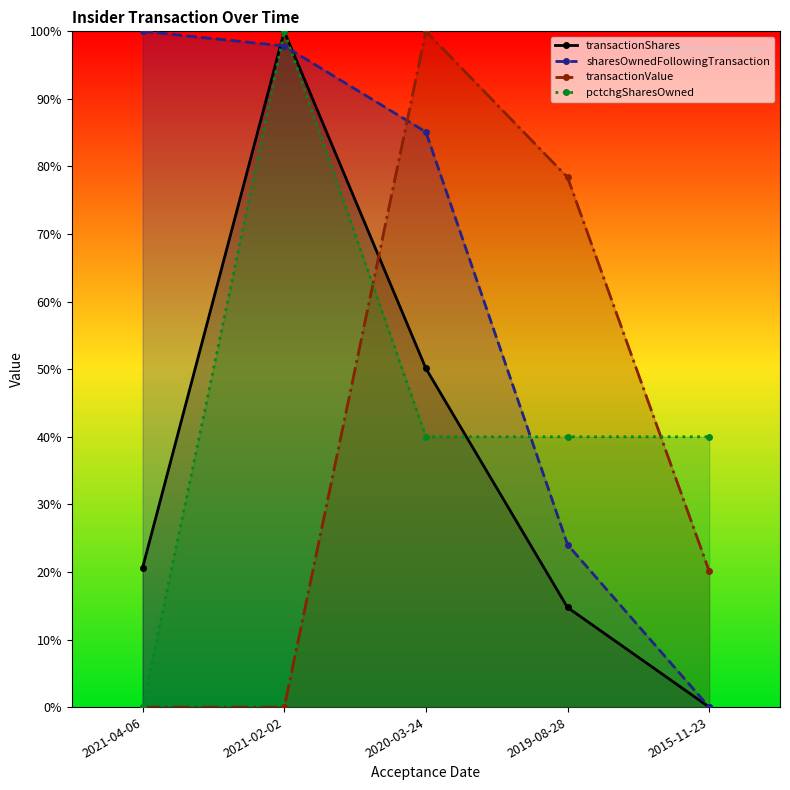

What is the sum of all transactionShares values?

1.9